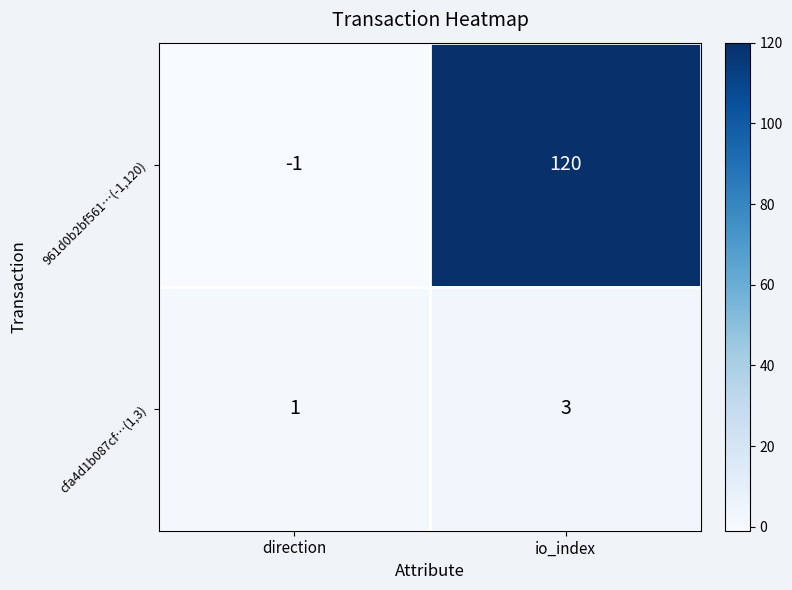

What is the total value across all series at io_index?

123